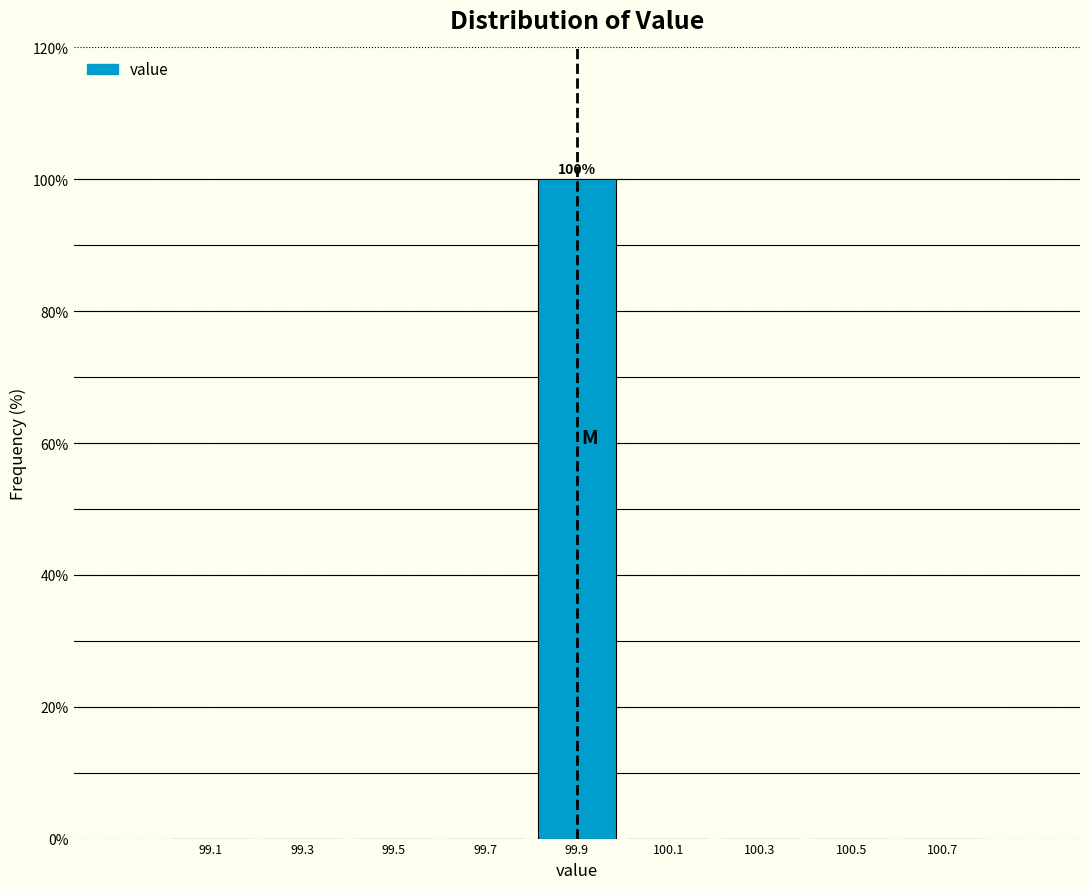

Over which range of the x-axis is the bar tallest?

99.8 to 100.0